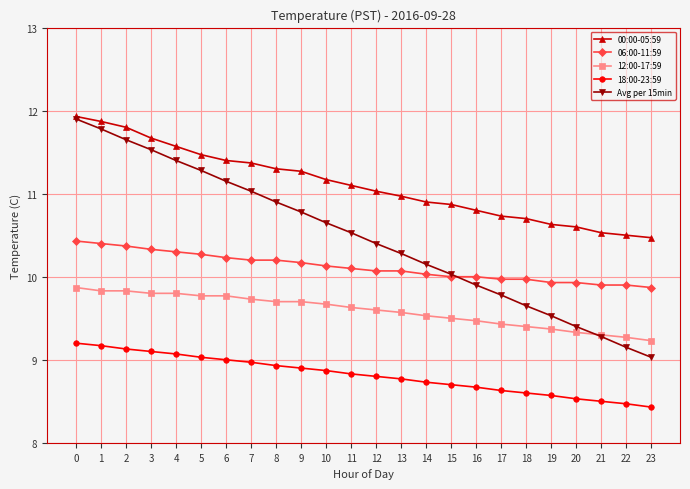

Rank the series by their average value, from highest to lowest.

00:00-05:59, Avg per 15min, 06:00-11:59, 12:00-17:59, 18:00-23:59